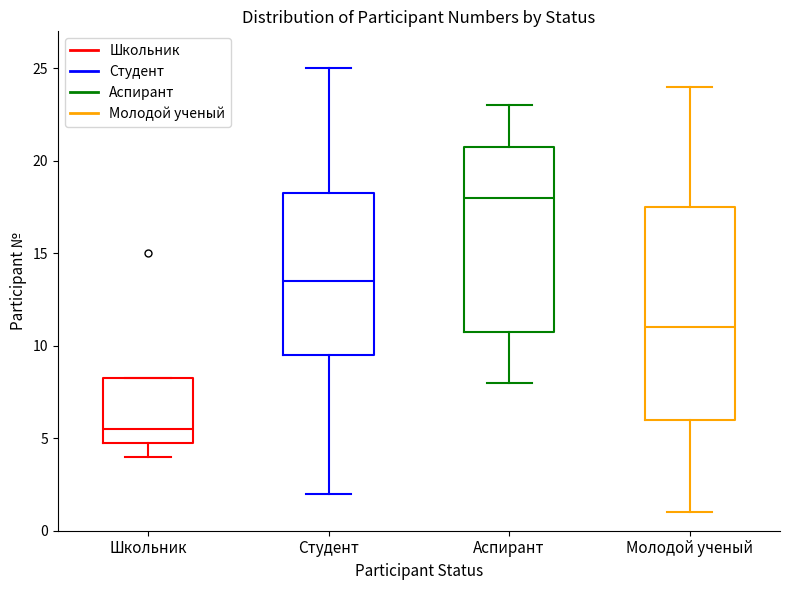

Which box's median line is the highest?

Аспирант